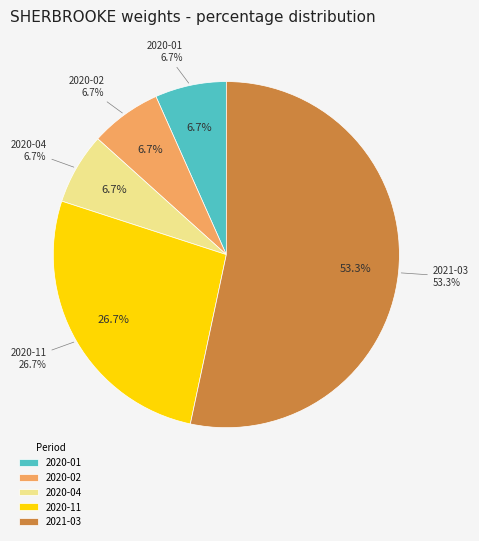

Is it true that 2021-01 is 15% of the pie?

False